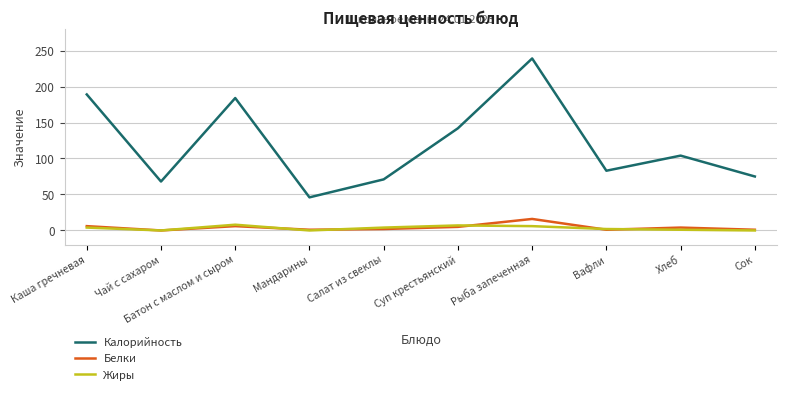

True or false: Калорийность and Жиры intersect in this chart.

False